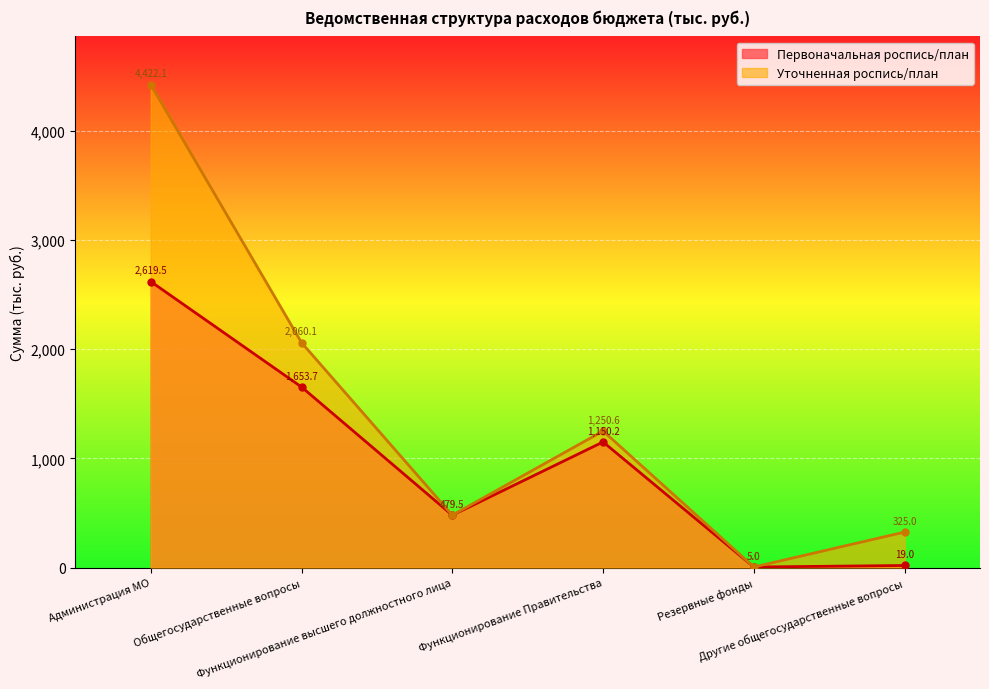

Is it true that Уточненная роспись/план equals 2060.1 at Общегосударственные вопросы?

True